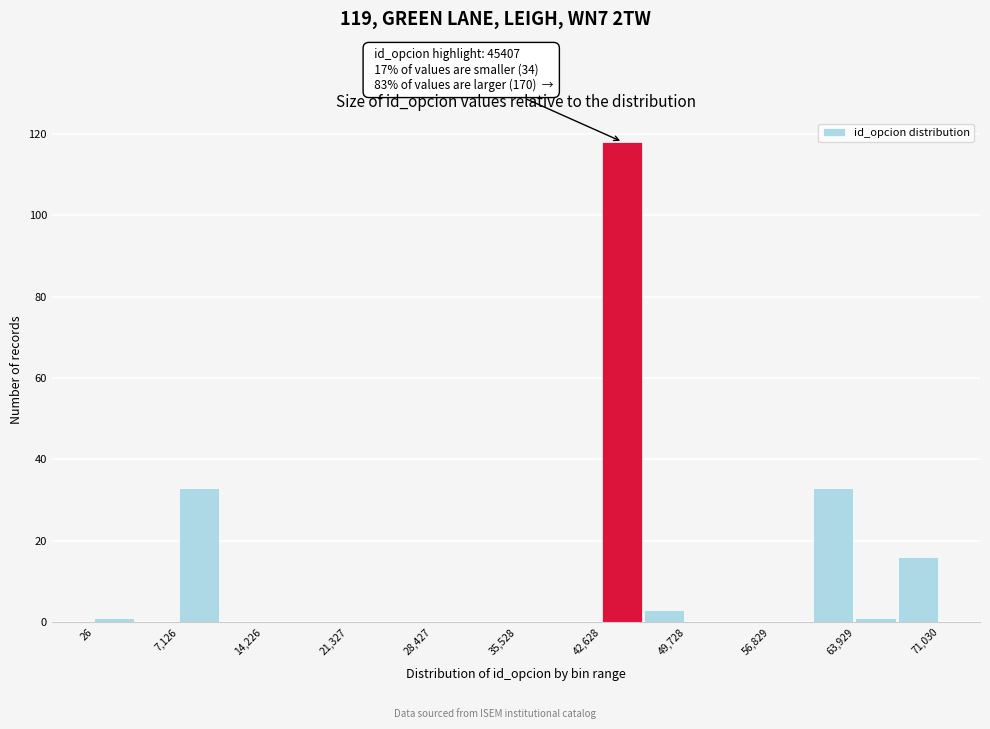

Around what value on the x-axis is the tallest bar? Give the approximate position of its centre, as read against the axis.

44000